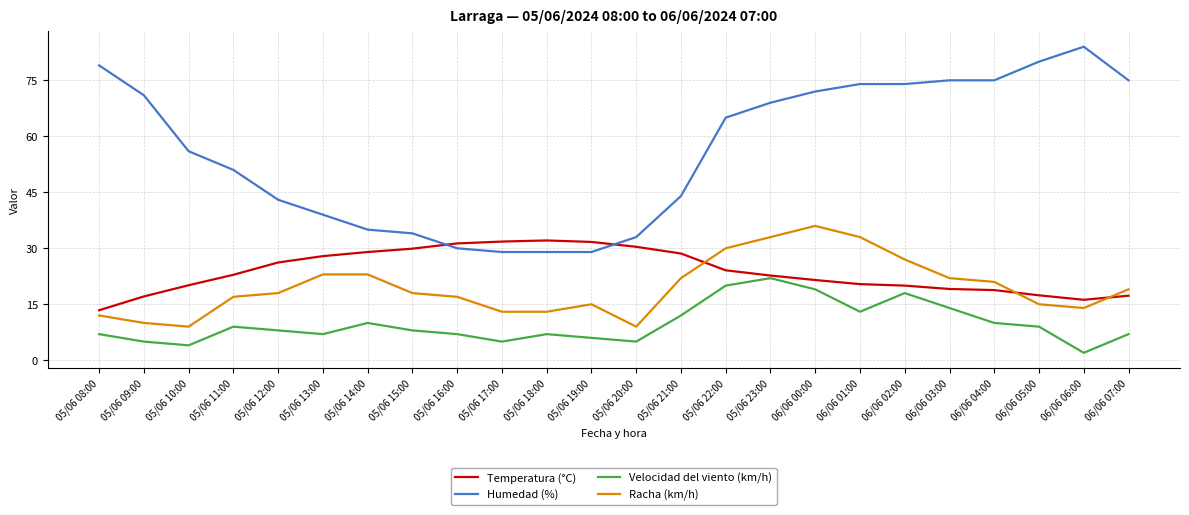

At 05/06 16:00, list the series in order from smallest to largest.

Velocidad del viento (km/h), Racha (km/h), Humedad (%), Temperatura (°C)